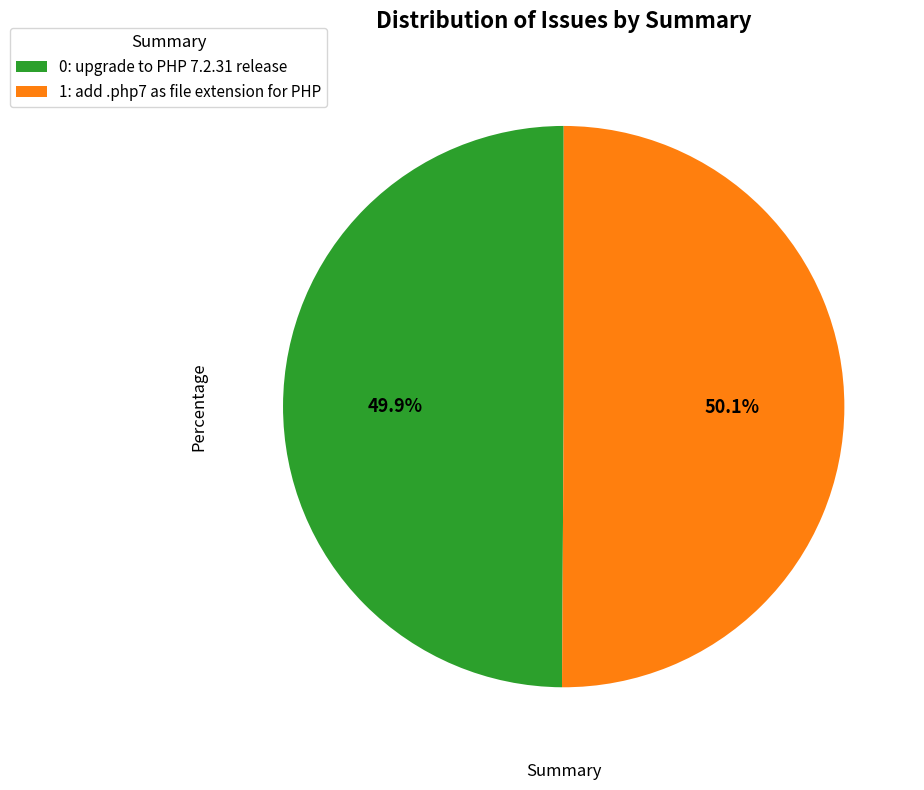

Does any single category account for the majority?

Yes